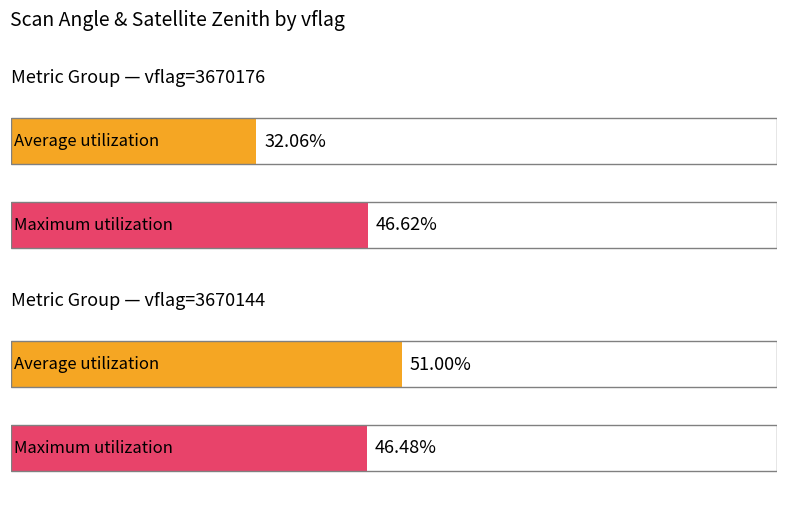

Which series has the largest total across all categories?

Maximum utilization